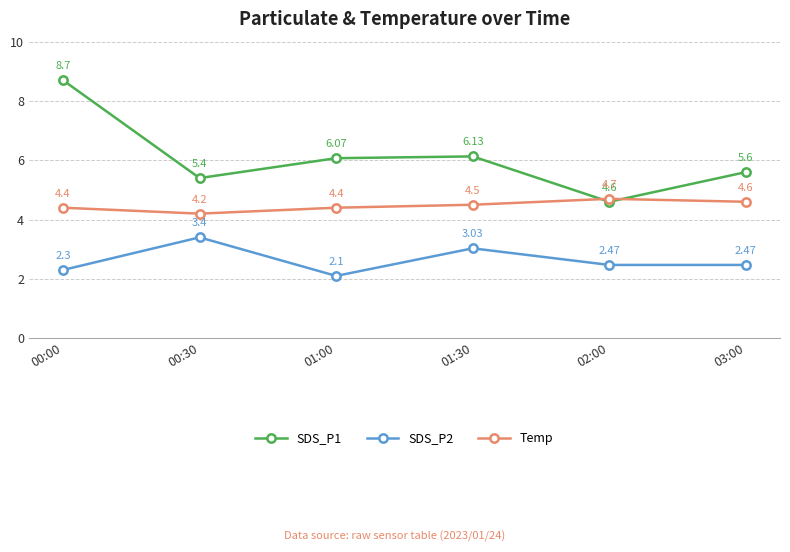

How many interior local valleys does the Temp series have?

1